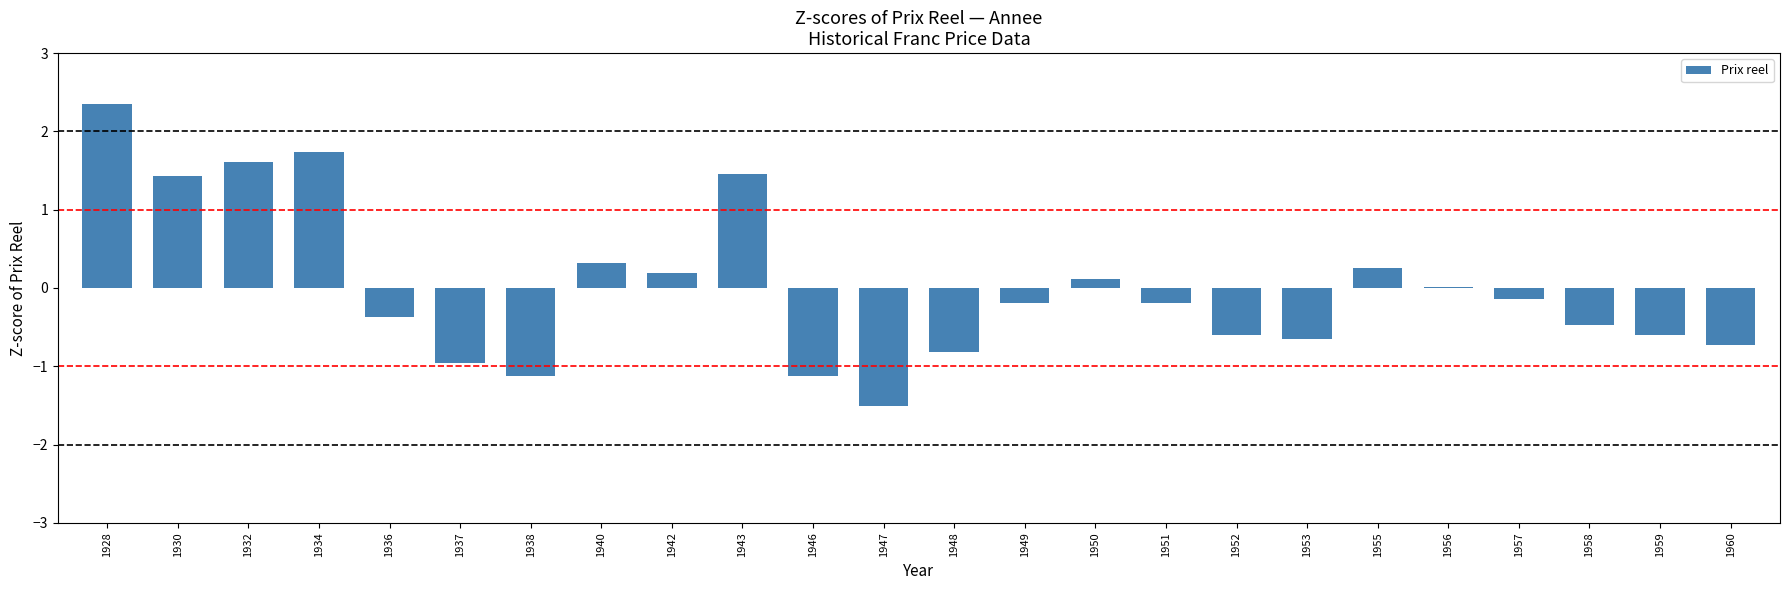

How many distinct data groups are displayed?

1